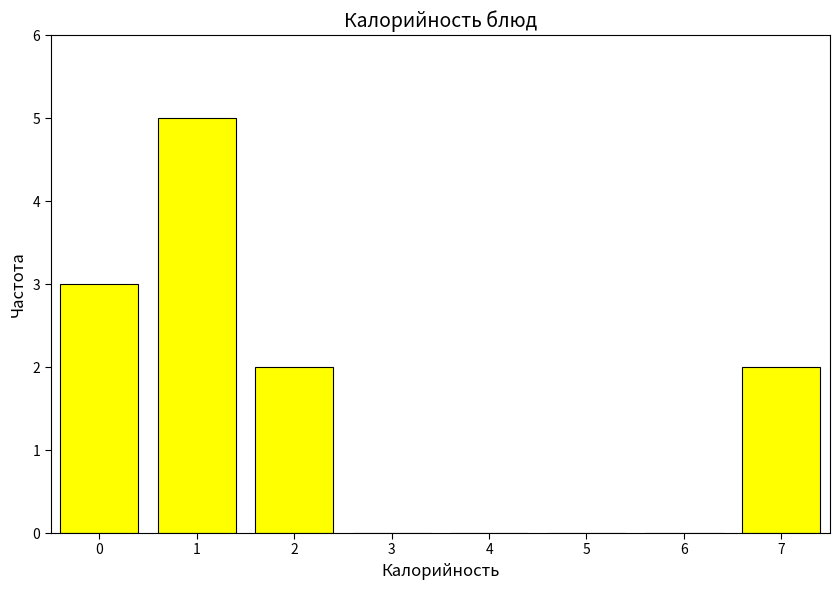

Reading right to left, list all the values displayed in this chart.

7=2	6=0	5=0	4=0	3=0	2=2	1=5	0=3